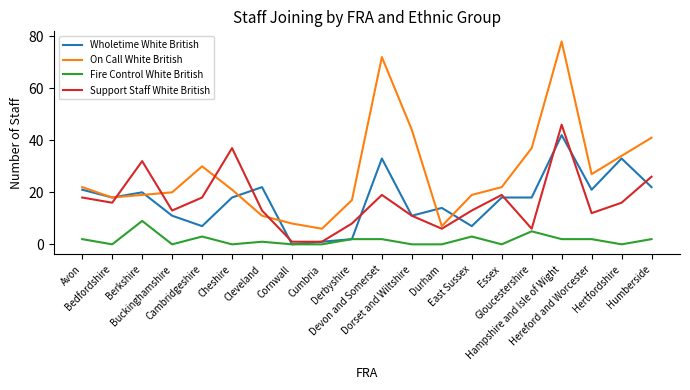

Rank the series by their maximum value, from lowest to highest.

Fire Control White British, Wholetime White British, Support Staff White British, On Call White British